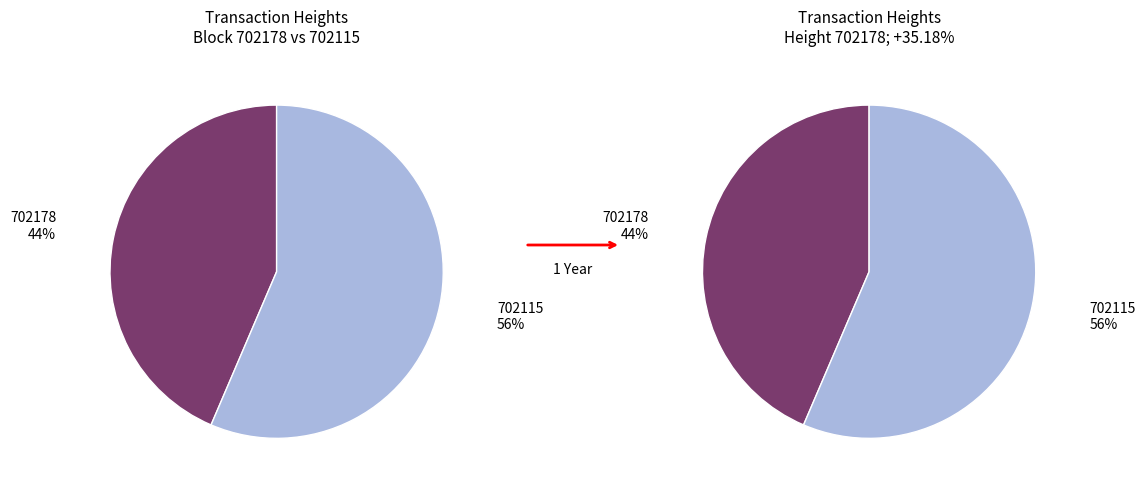

To the nearest percent, what percentage of the pie is 702178?

44%